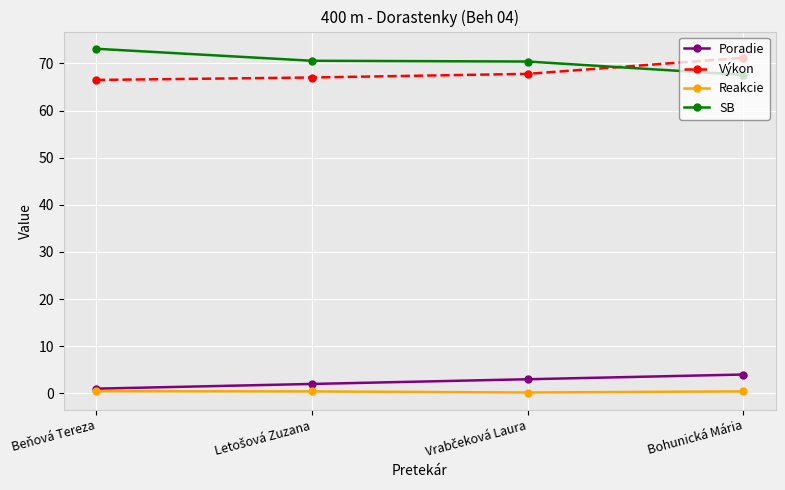

What position from the right is Bohunická Mária?

1